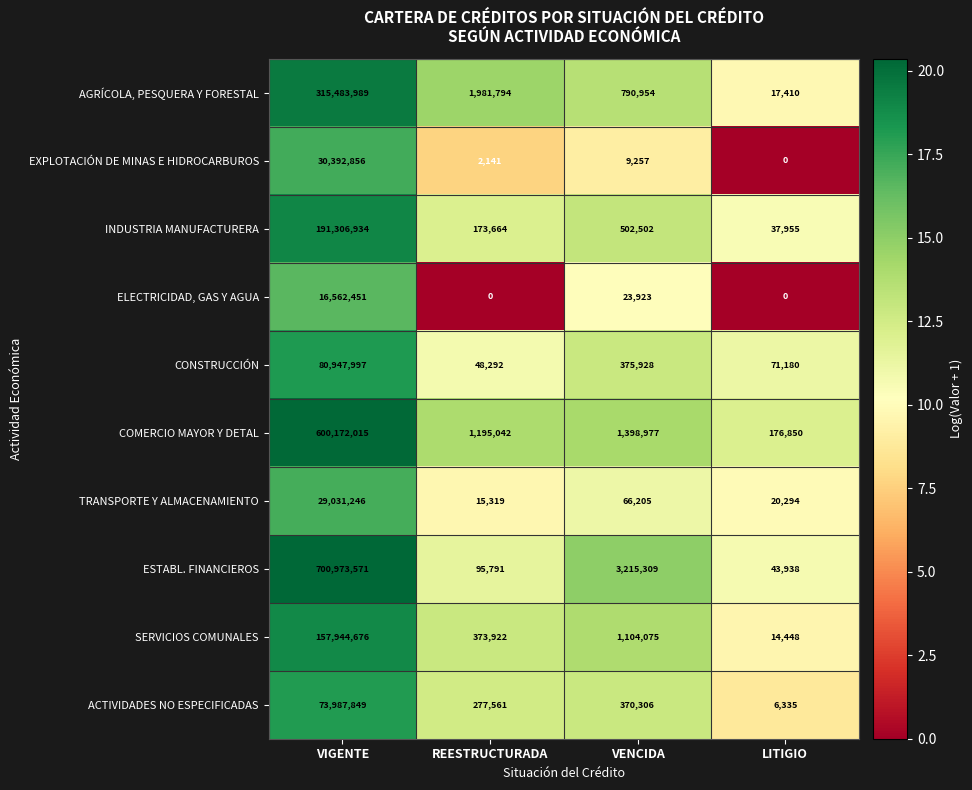

At which label is ESTABL. FINANCIEROS closest to 350508754?

VENCIDA